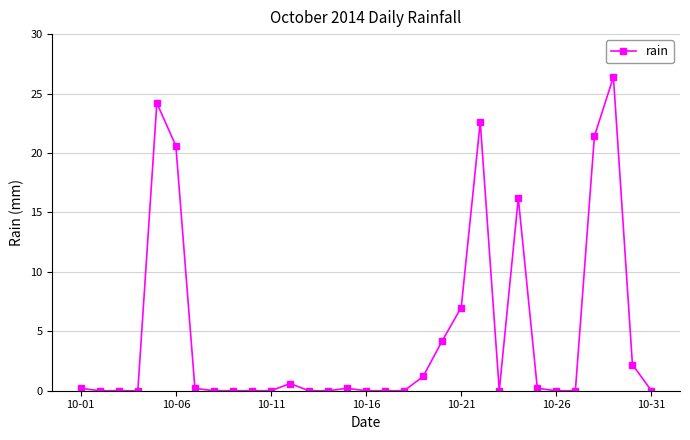

What is the greatest value displayed?

26.4